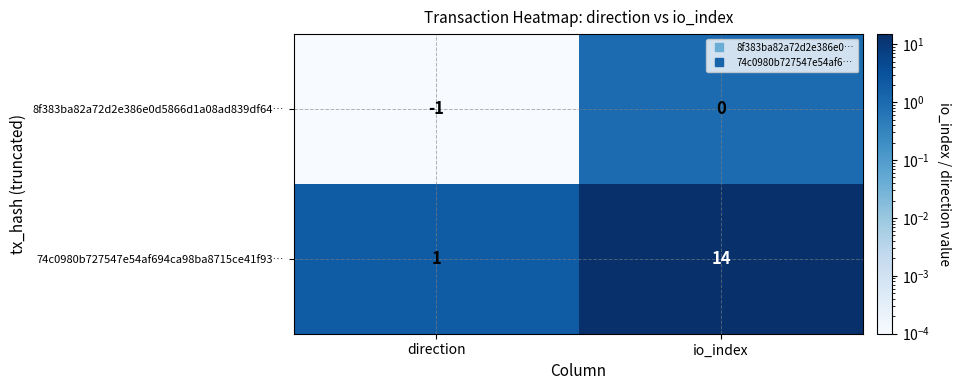

At which label is 8f383ba82a72d2e386e0d5866d1a08ad839df64… closest to 0?

io_index